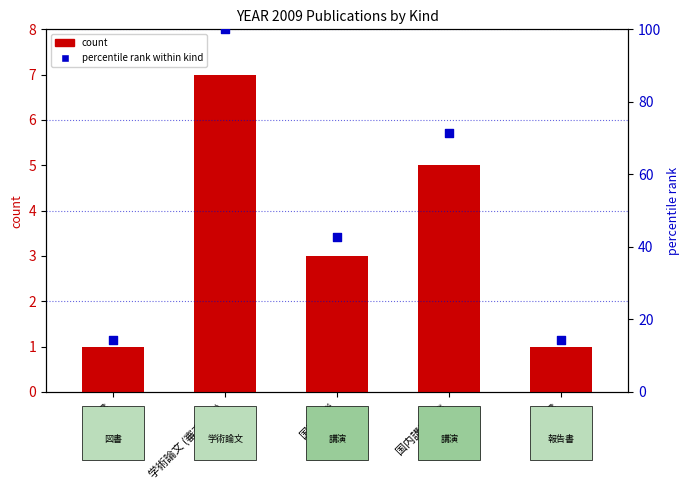

Which series has the widest spread of Y values?

percentile rank within kind